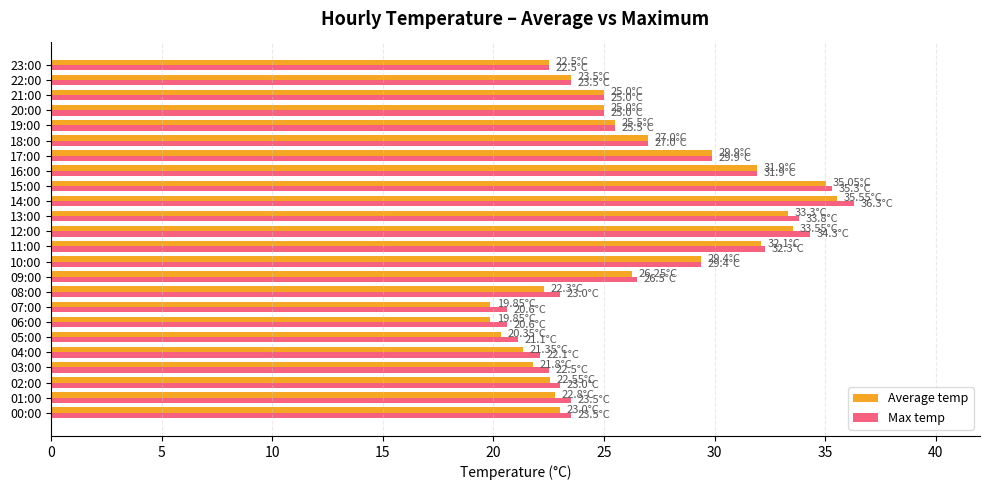

What is the difference between the maximum and minimum values in the Max temp series?

15.7